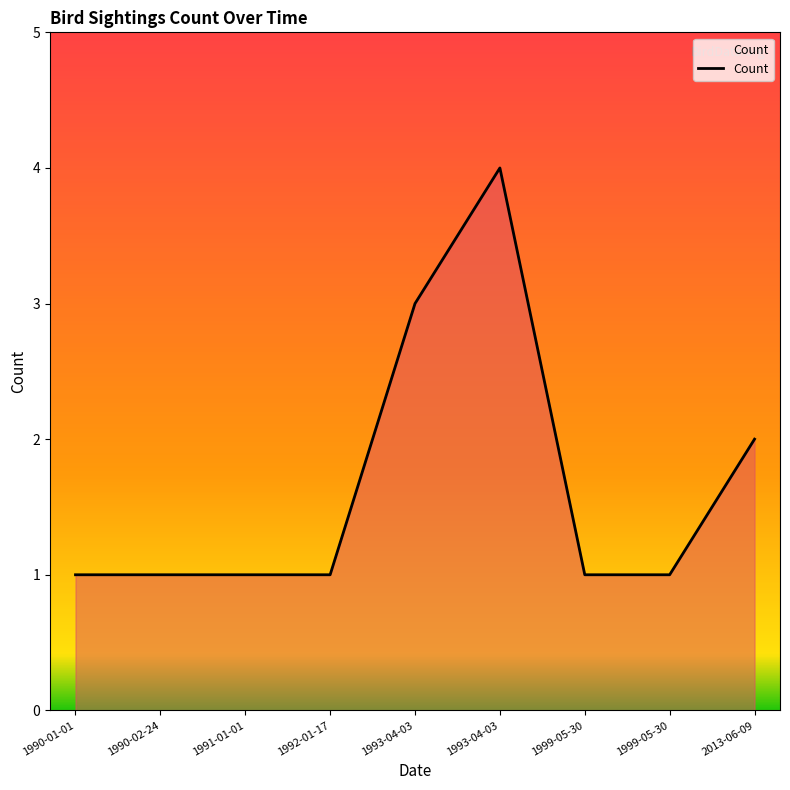

True or false: the data shows 1 at 1990-01-01.

True